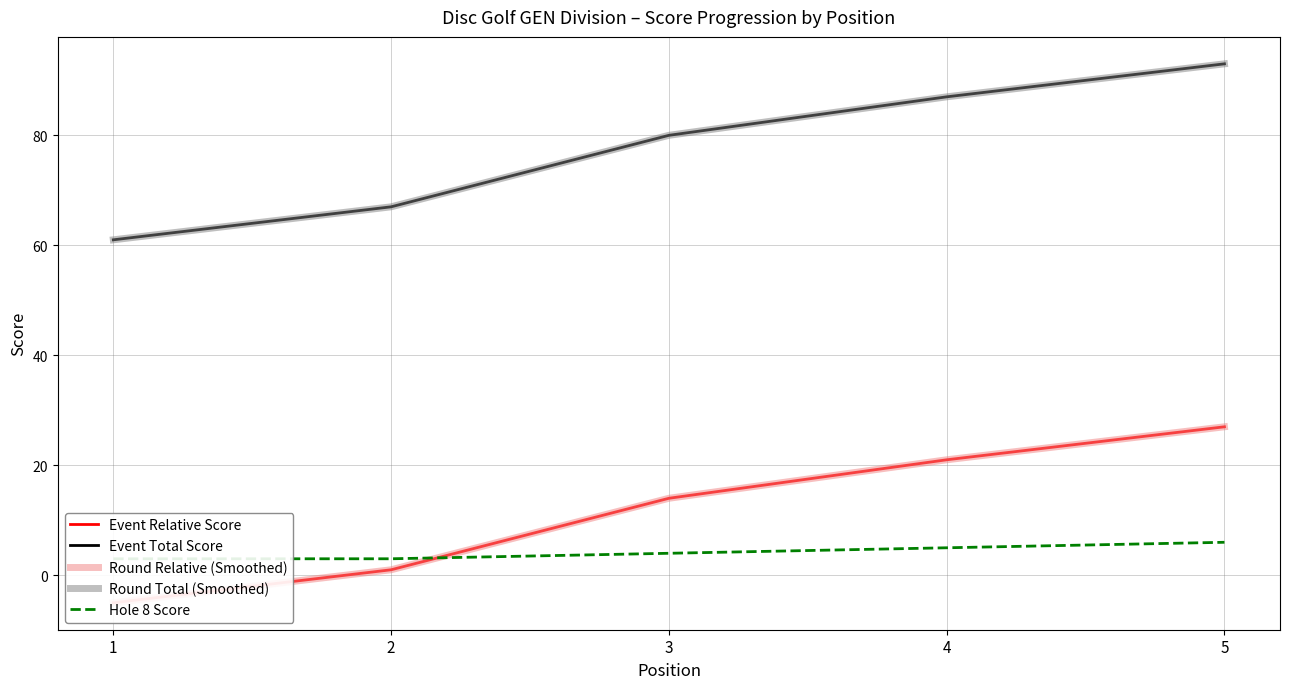

Reading left to right, list all the values displayed in this chart.

Event Relative Score: 1=-5	2=1	3=14	4=21	5=27
Event Total Score: 1=61	2=67	3=80	4=87	5=93
Round Relative (Smoothed): 1=-5	2=1	3=14	4=21	5=27
Round Total (Smoothed): 1=61	2=67	3=80	4=87	5=93
Hole 8 Score: 1=3	2=3	3=4	4=5	5=6